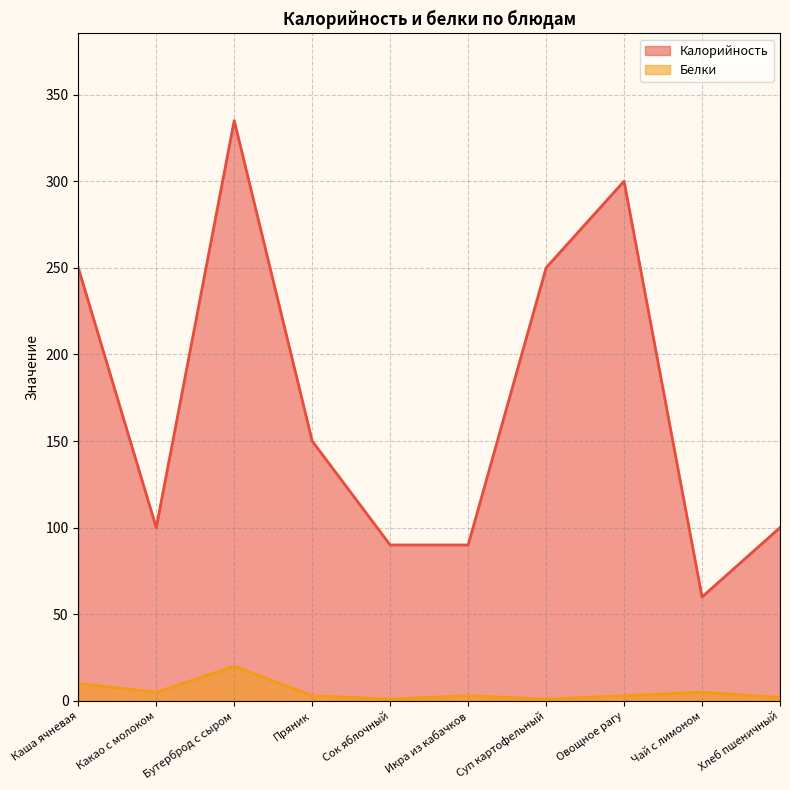

What is the total value across all series at Суп картофельный?

251